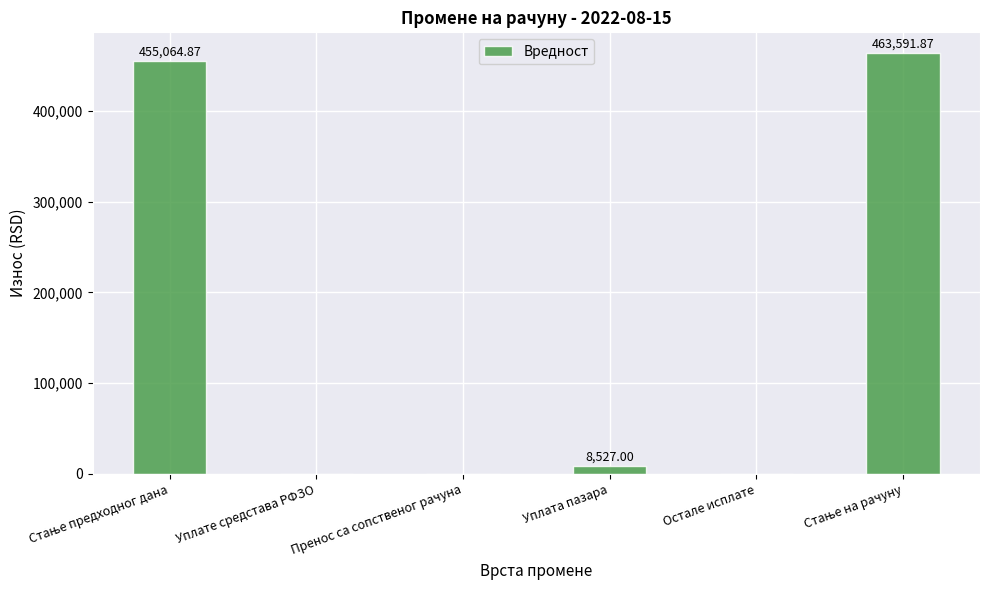

Where is the data nearest to the value 231795?

Уплата пазара